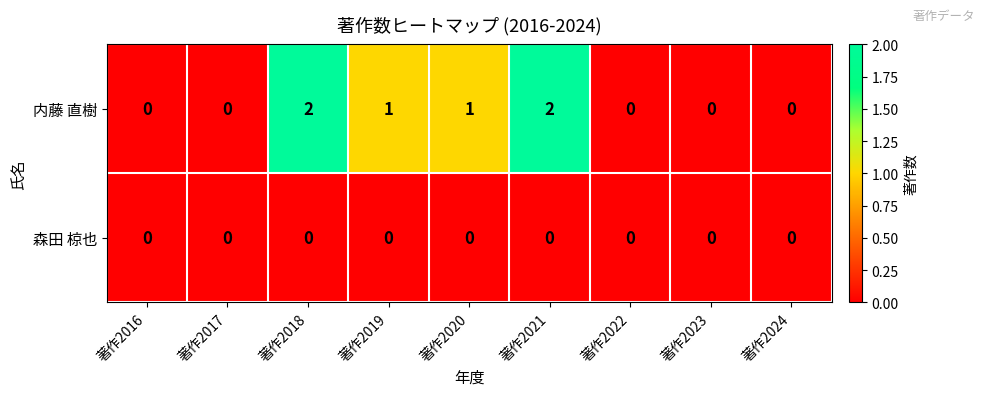

Which series has the largest total across all categories?

内藤 直樹